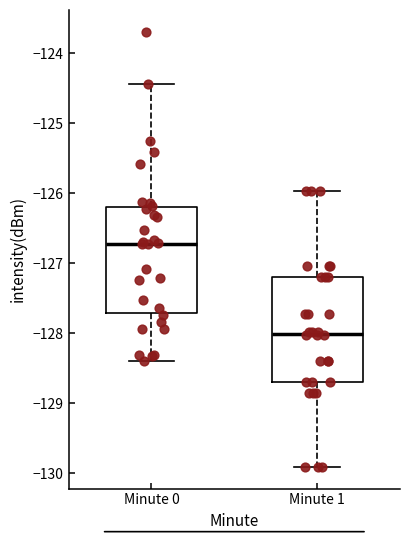

Where does the lower whisker of the box for Minute 1 end on the y-axis? The values are not printed on the chart, so give them approximately, as read against the axis.

-129.9